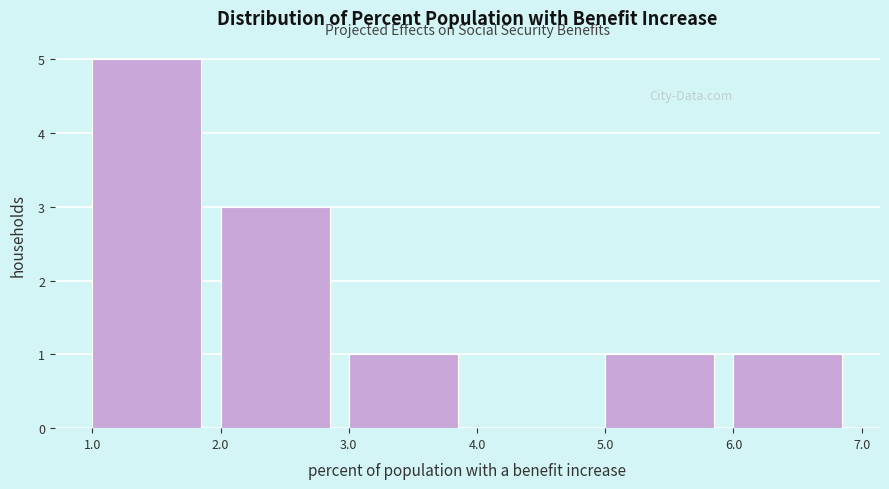

What is the height of the bar covering 3.0 to 4.0 on the x-axis? The values are not printed on the chart, so give them approximately, as read against the axis.

1